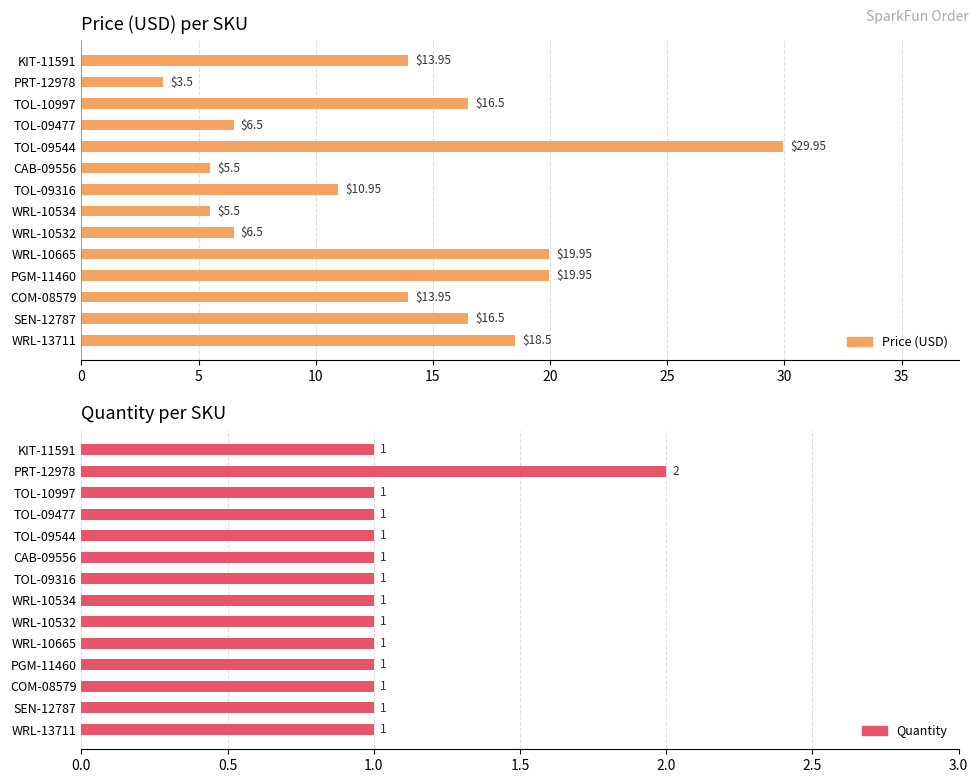

How many data points in Quantity are above 1?

1